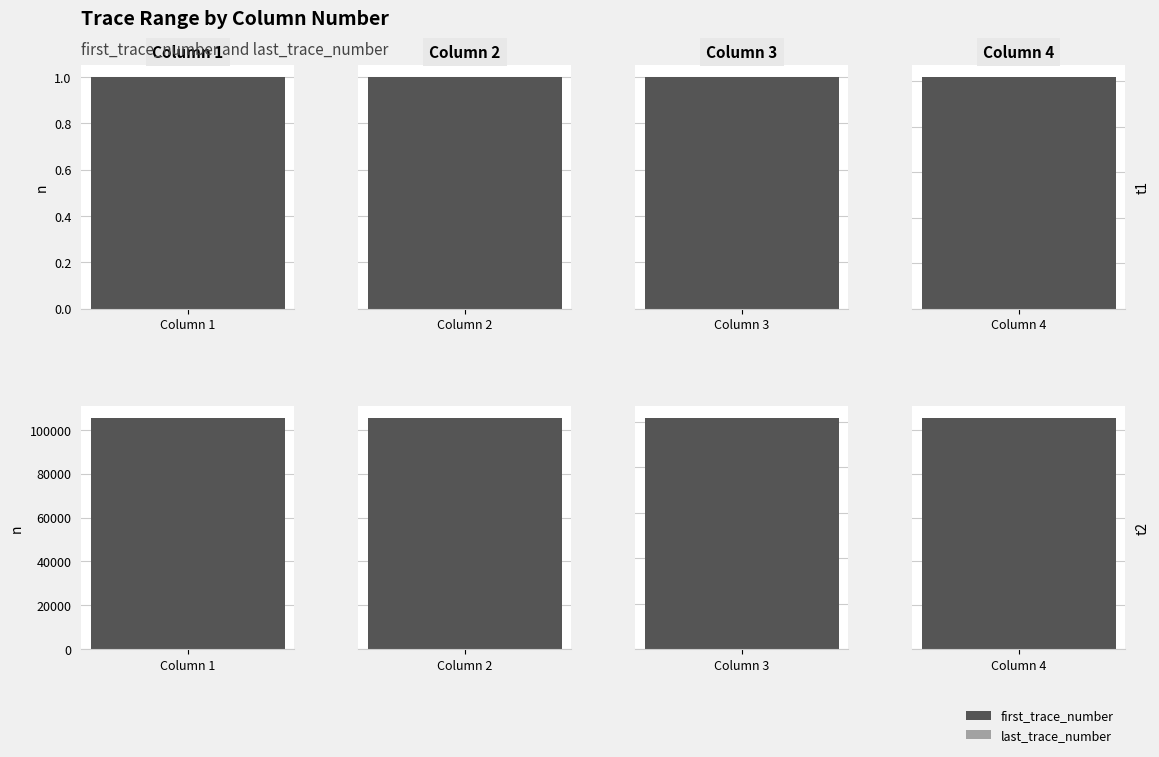

Rank the categories by first_trace_number value from highest to lowest.

3, 0, 1, 2